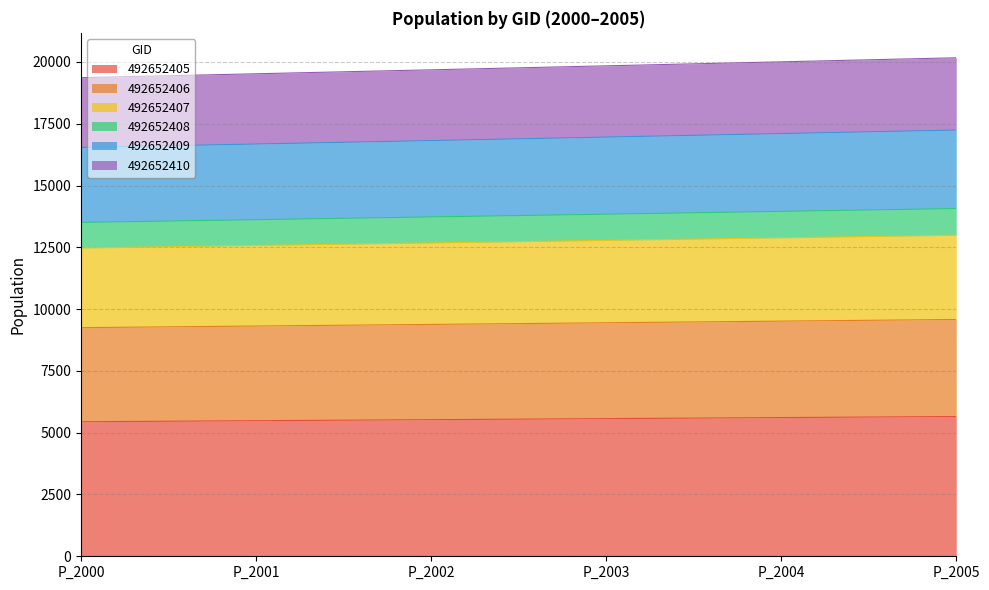

What is the total value across all series at P_2000?

19363.0